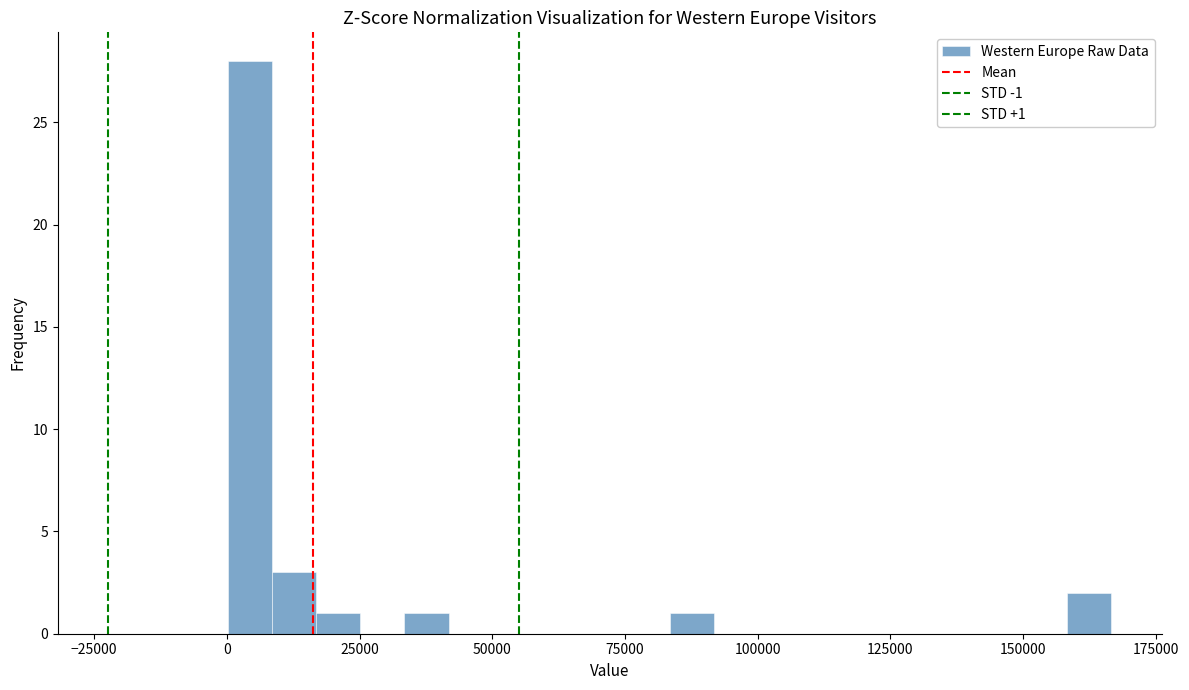

Around what value on the x-axis is the tallest bar? Give the approximate position of its centre, as read against the axis.

5000